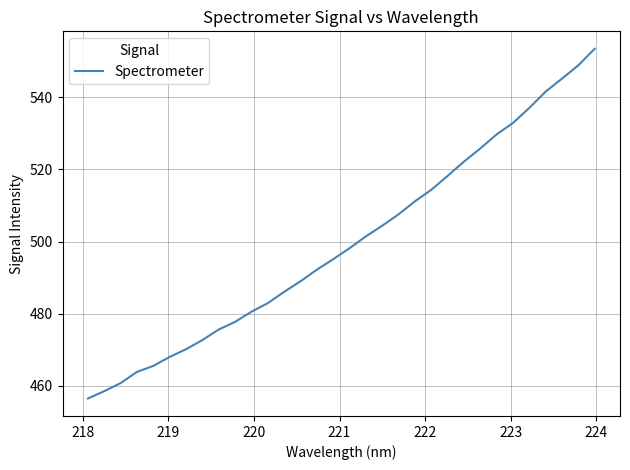

What is the difference between the maximum and minimum values?

96.9